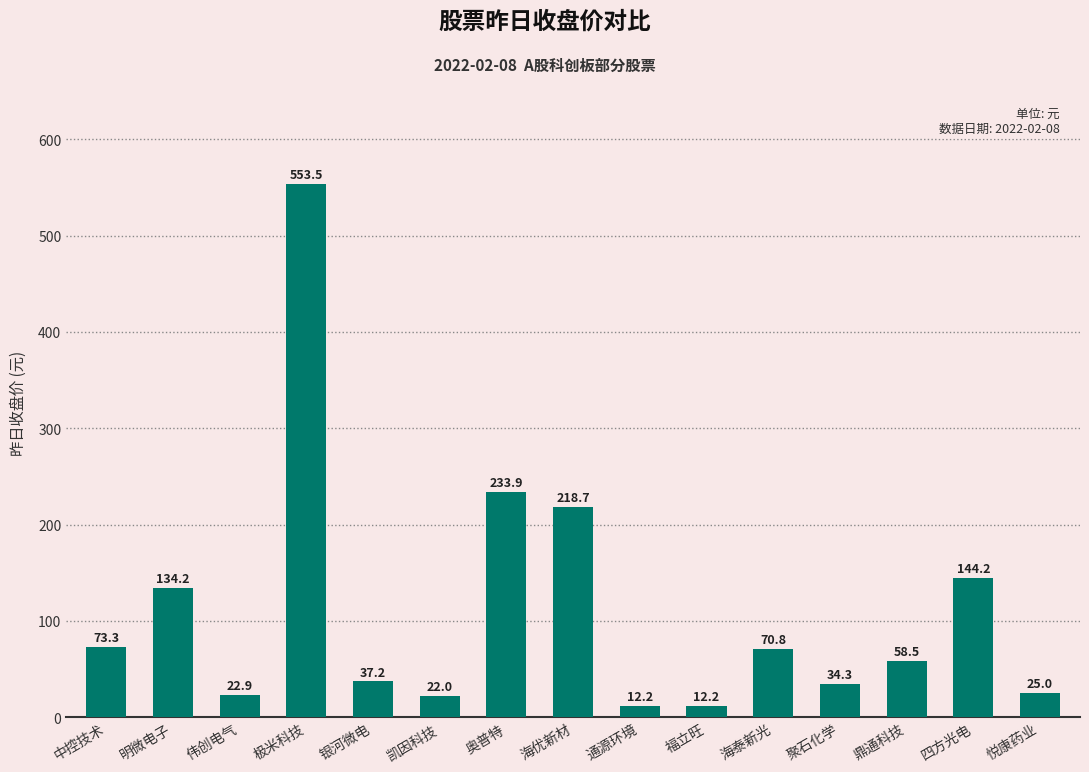

Approximately how many times larger is the value at 悦康药业 compared to 海优新材?

0.1